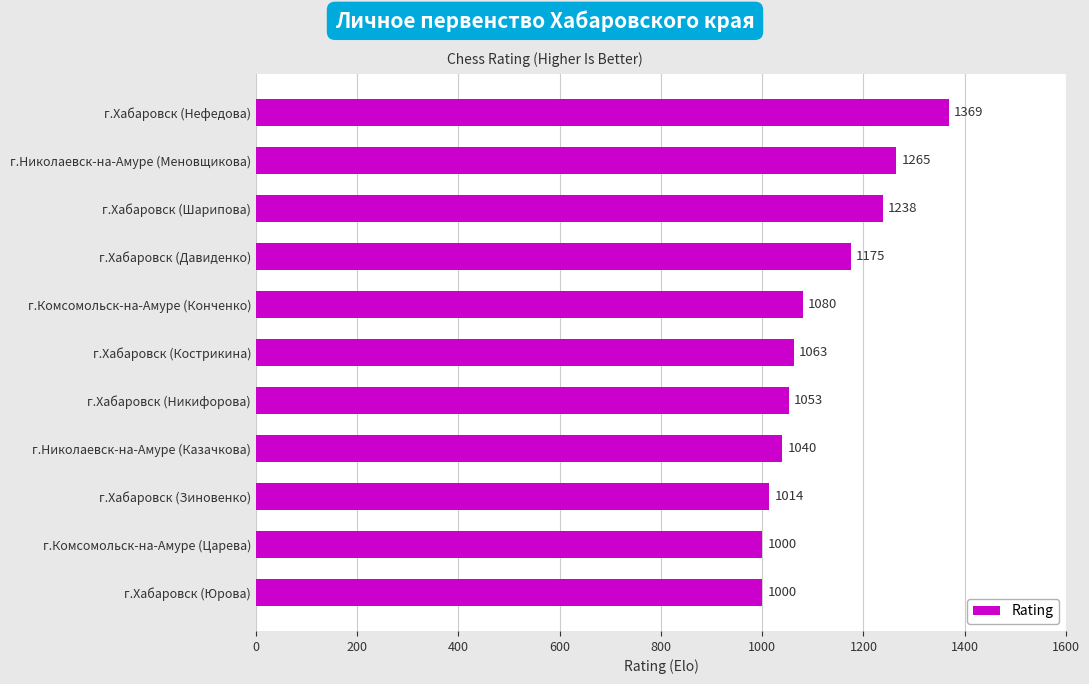

What position from the top is г.Хабаровск (Никифорова)?

7